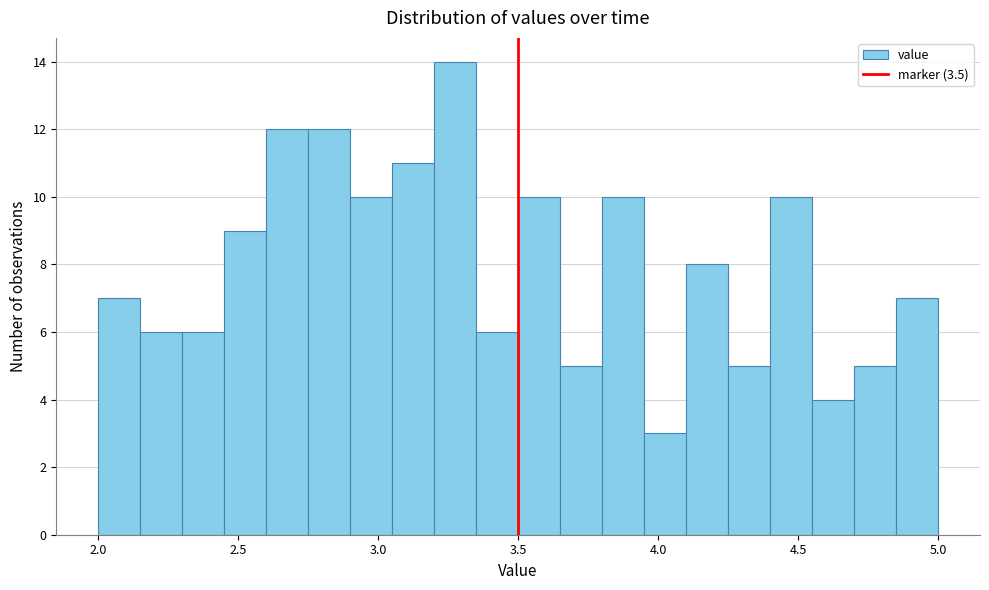

Read against the x-axis, roughly where is the centre of the tallest bar?

3.30